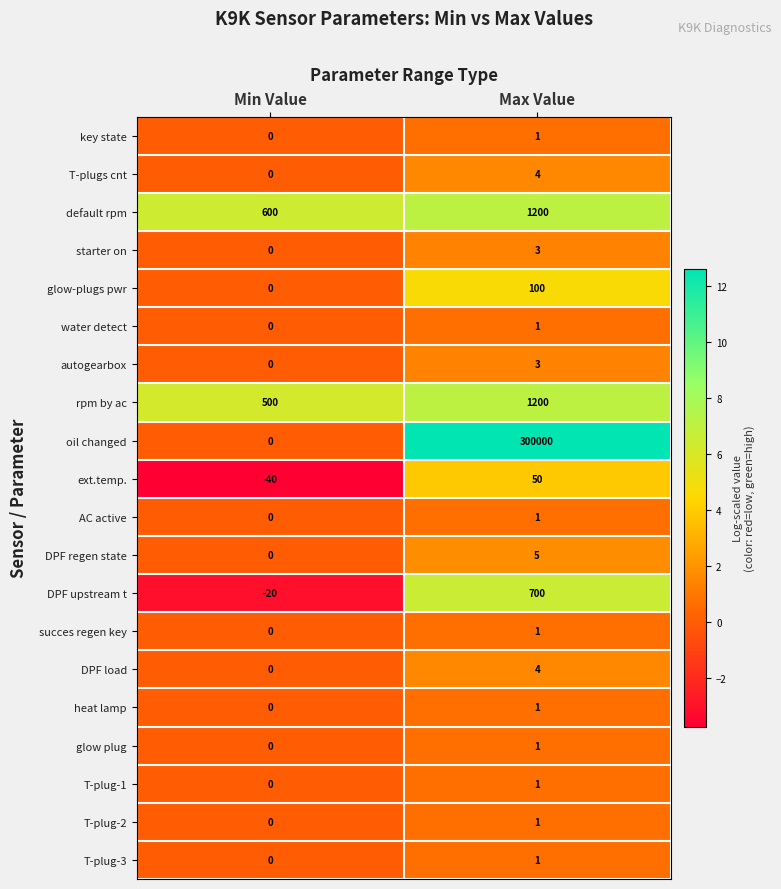

At how many categories does at least one series exceed 7?

2